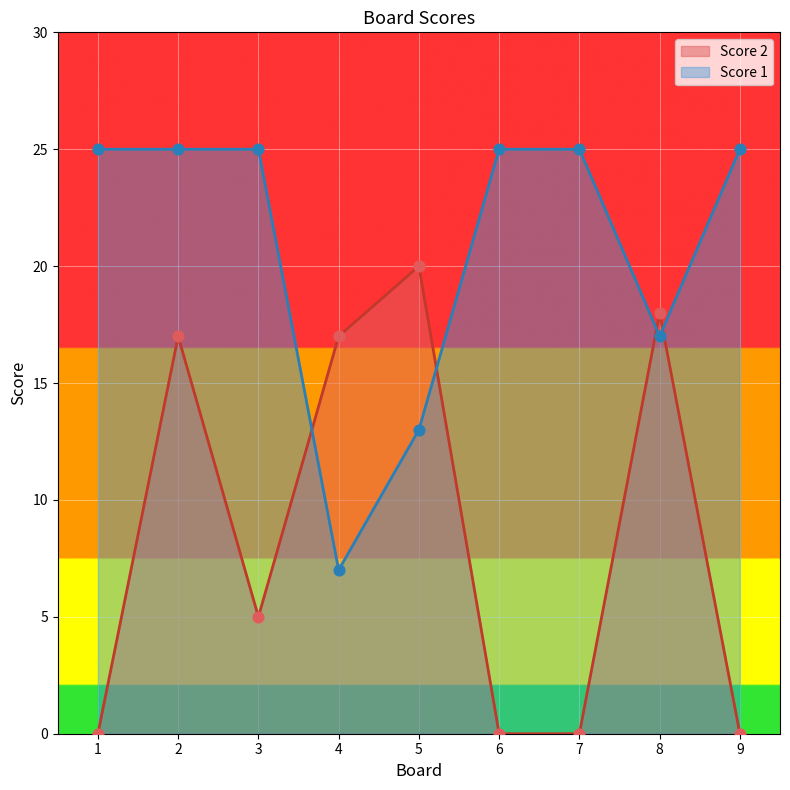

At which category is the sum across all series the highest?

2